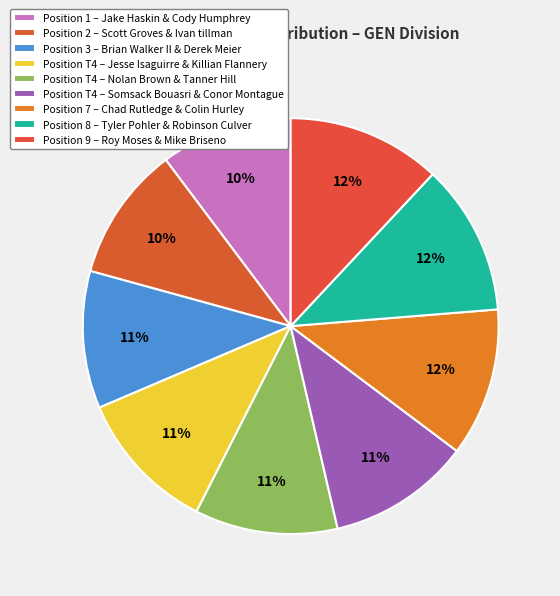

How many slices are in this pie chart?

9